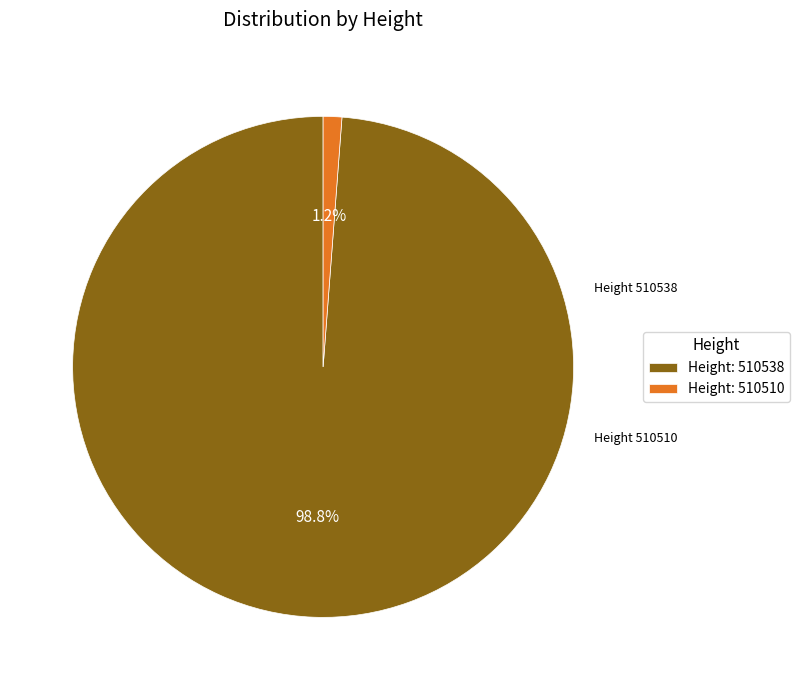

Which slice is the smallest?

Height: 510510